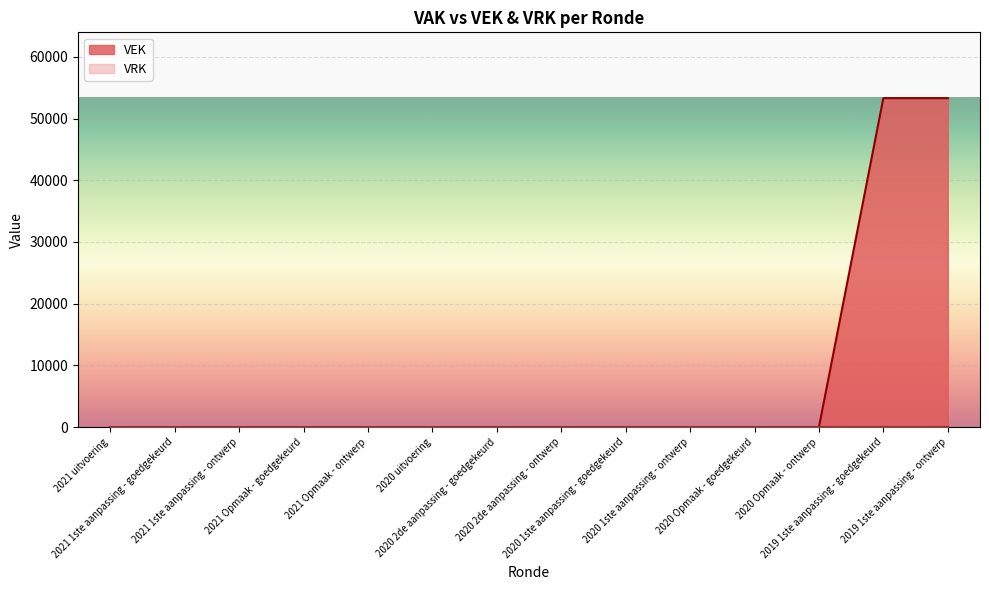

Rank the categories by value from lowest to highest.

2021 uitvoering, 2021 1ste aanpassing - goedgekeurd, 2021 1ste aanpassing - ontwerp, 2021 Opmaak - goedgekeurd, 2021 Opmaak - ontwerp, 2020 uitvoering, 2020 2de aanpassing - goedgekeurd, 2020 2de aanpassing - ontwerp, 2020 1ste aanpassing - goedgekeurd, 2020 1ste aanpassing - ontwerp, 2020 Opmaak - goedgekeurd, 2020 Opmaak - ontwerp, 2019 1ste aanpassing - goedgekeurd, 2019 1ste aanpassing - ontwerp